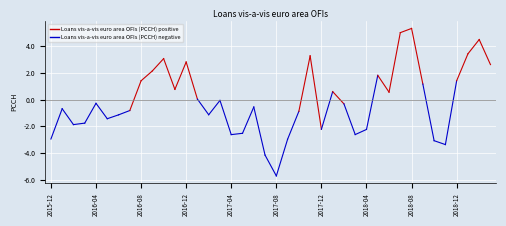

Rank the categories by value from highest to lowest.

2018-08, 2018-07, 2019-02, 2019-01, 2017-11, 2016-10, 2016-12, 2019-03, 2016-09, 2018-05, 2018-12, 2016-08, 2018-09, 2016-11, 2018-01, 2018-06, 2017-01, 2017-03, 2016-04, 2018-02, 2017-06, 2016-01, 2016-07, 2017-10, 2017-02, 2016-06, 2016-05, 2016-03, 2016-02, 2017-12, 2018-04, 2017-05, 2018-03, 2017-04, 2015-12, 2017-09, 2018-10, 2018-11, 2017-07, 2017-08